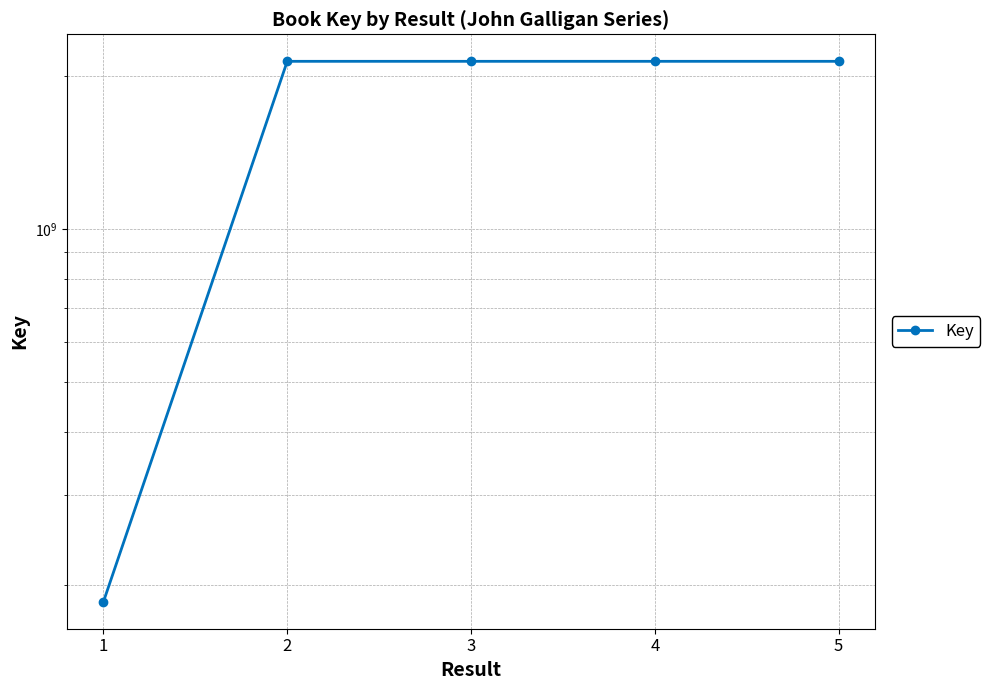

What is the smallest value displayed?

185296237